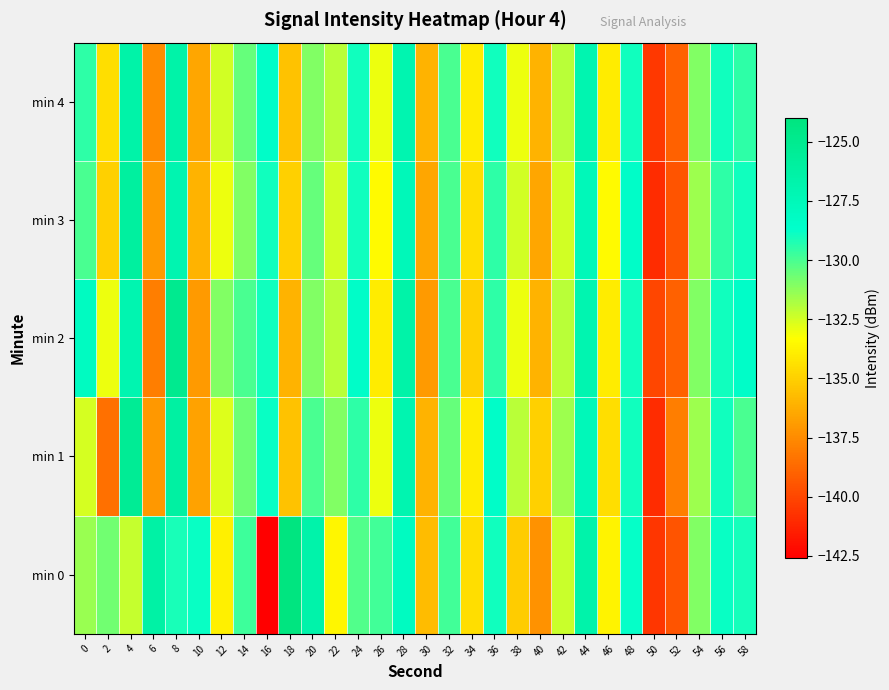

Which category has the highest value across all series?

18